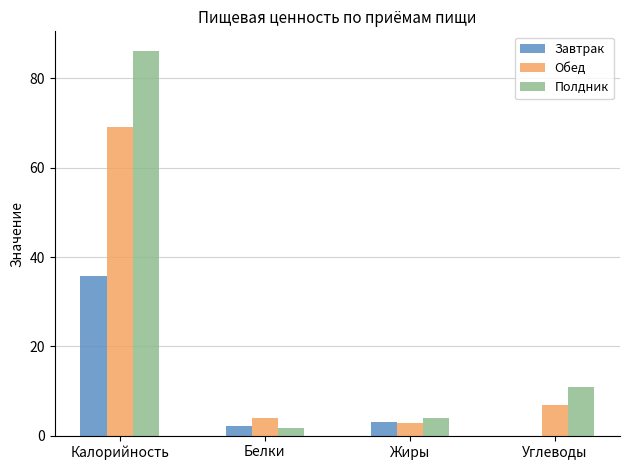

The Обед series shows 32.4 at Калорийность. True or false?

False